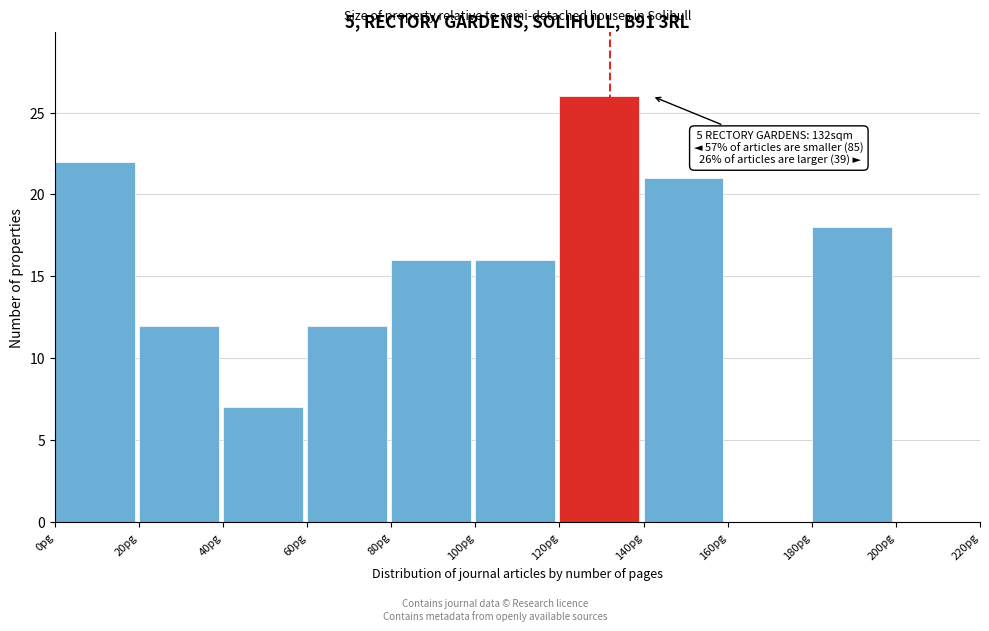

Over which range of the x-axis is the bar tallest?

120 to 140